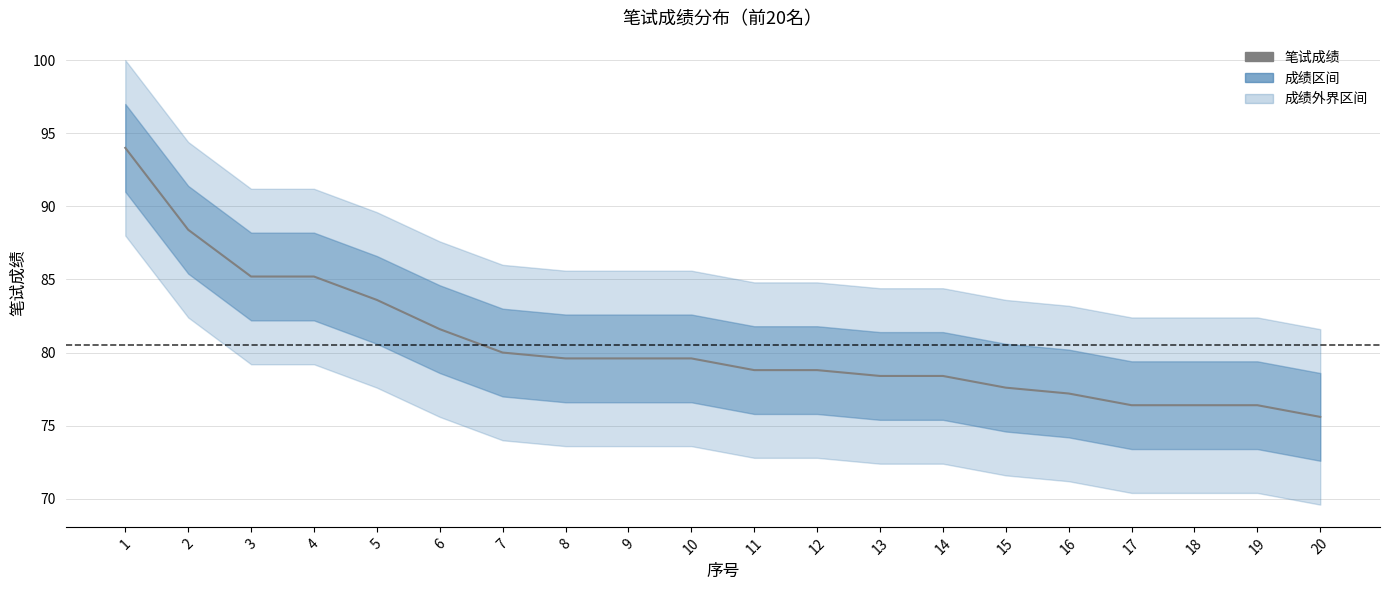

What is the difference between the maximum and minimum values?

18.4